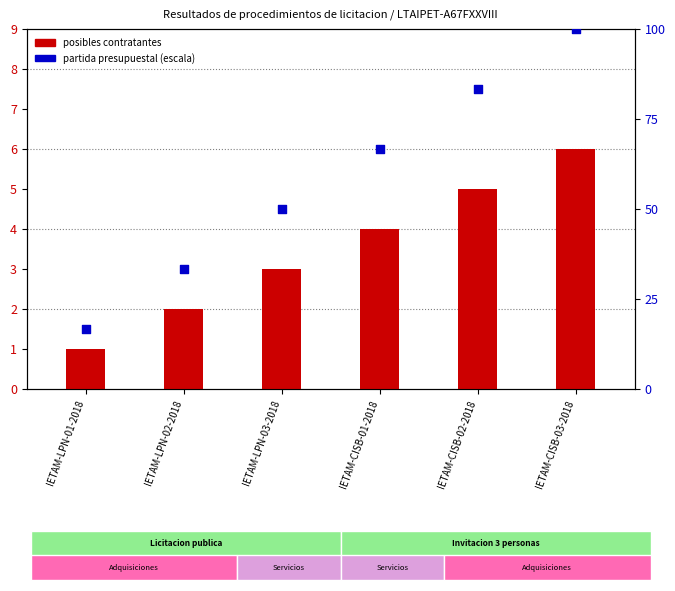

What is the ratio of the value at IETAM-CISB-03-2018 to the value at IETAM-CISB-02-2018?

1.2